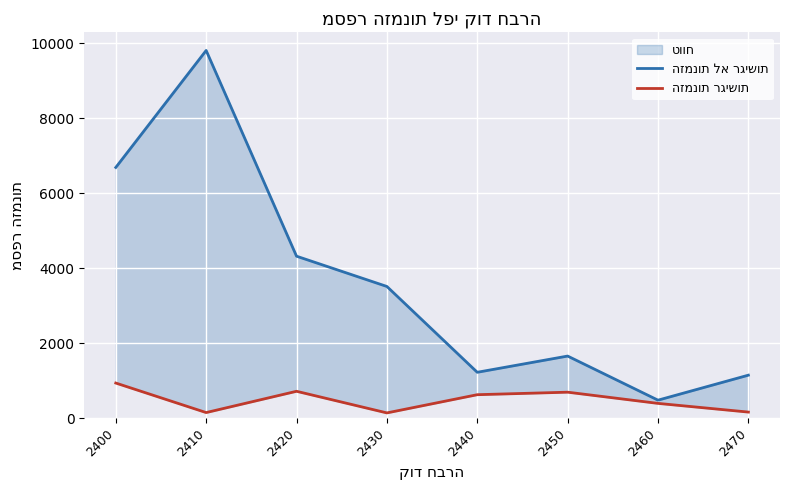

How many values in the הזמנות רגישות series exceed 624?

3